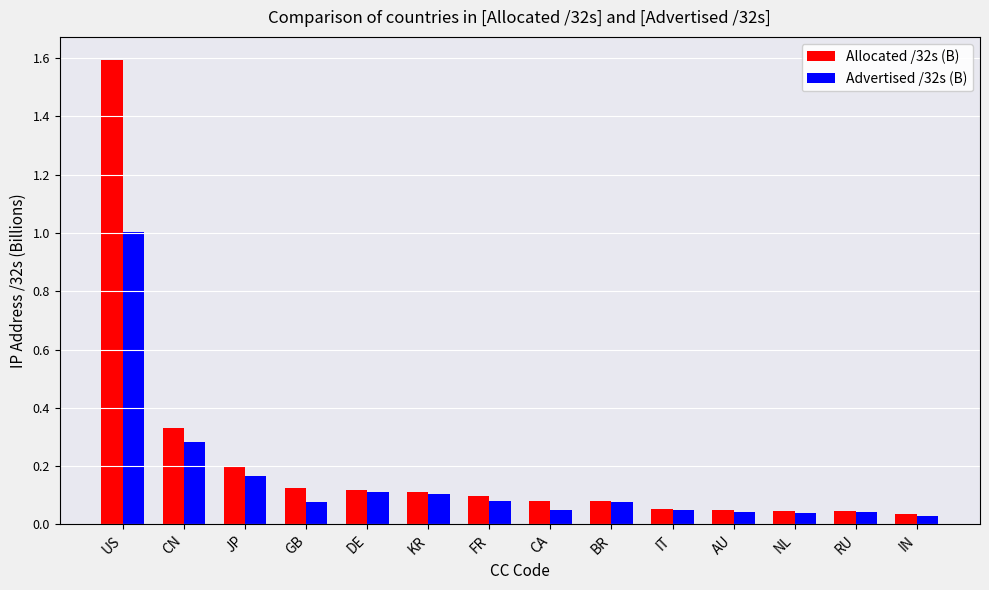

The value of Allocated /32s (B) at FR is 0.0. True or false?

False